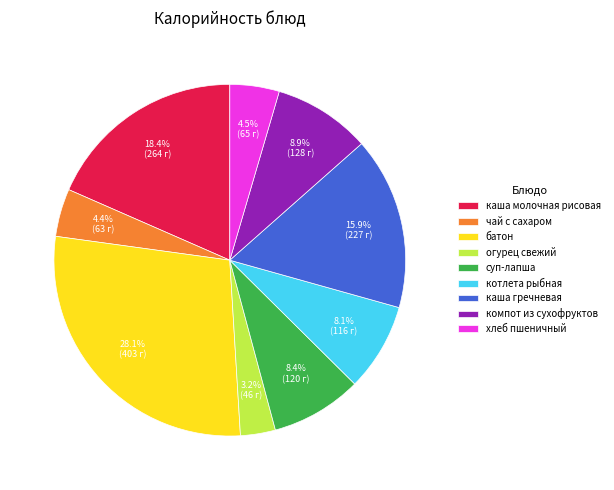

Which has a higher value, компот из сухофруктов or котлета рыбная?

компот из сухофруктов